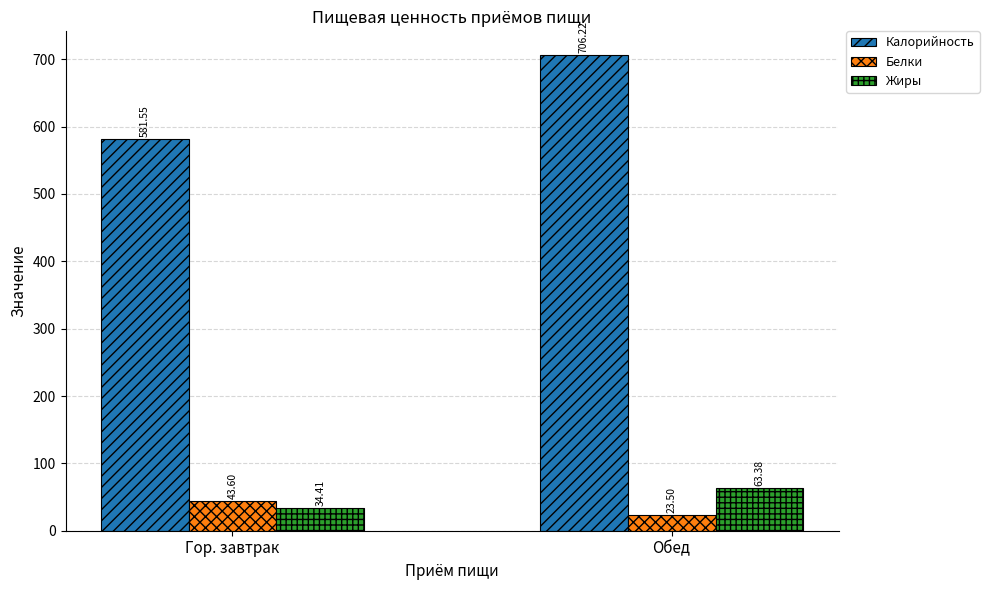

Between Гор. завтрак and Обед, which series saw the biggest shift?

Калорийность